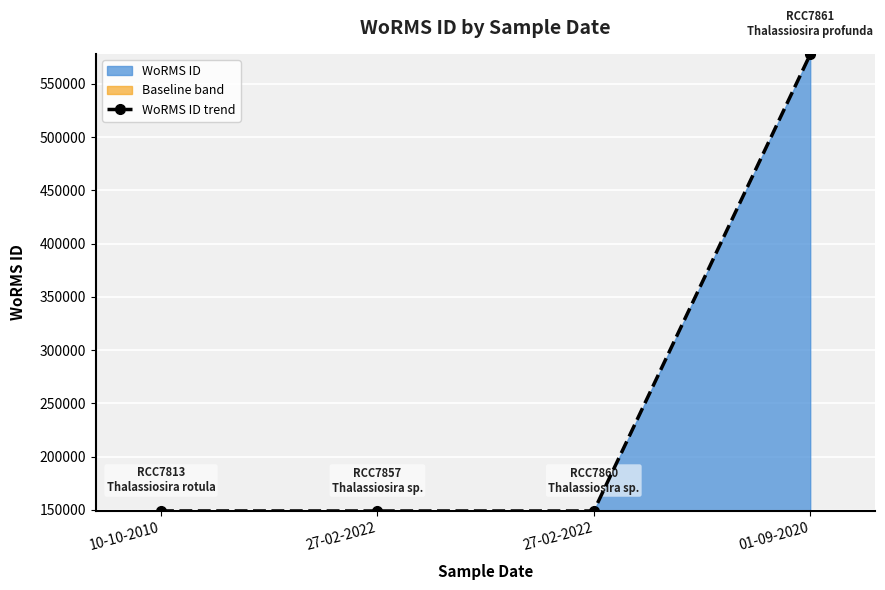

Reading right to left, list all the values displayed in this chart.

577742	148912	148912	148942